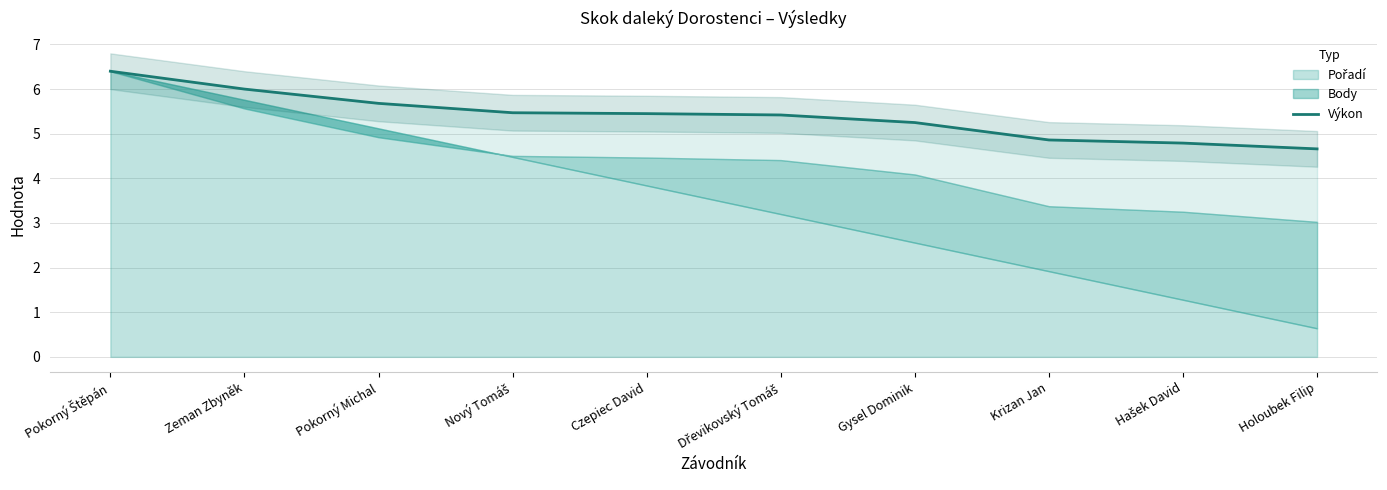

Reading right to left, what are all the values shown in this chart?

Holoubek Filip=4.7	Hašek David=4.8	Krizan Jan=4.9	Gysel Dominik=5.2	Dřevikovský Tomáš=5.4	Czepiec David=5.5	Nový Tomáš=5.5	Pokorný Michal=5.7	Zeman Zbyněk=6.0	Pokorný Štěpán=6.4